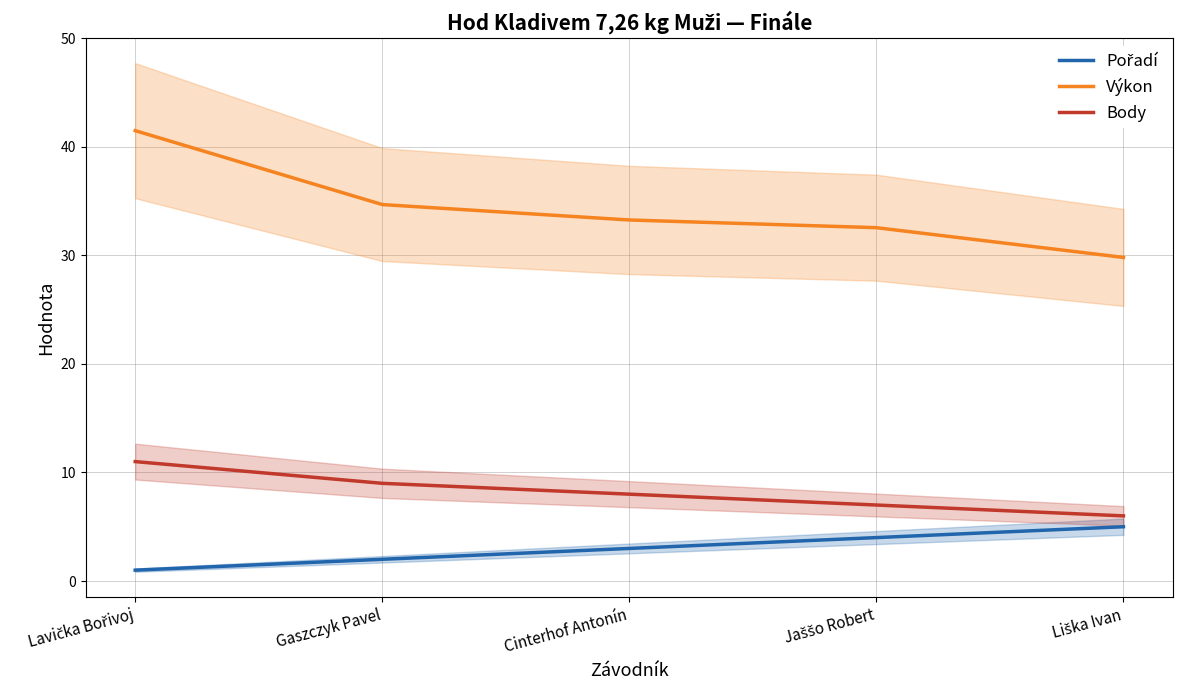

Rank the series by their average value, from lowest to highest.

Pořadí, Body, Výkon